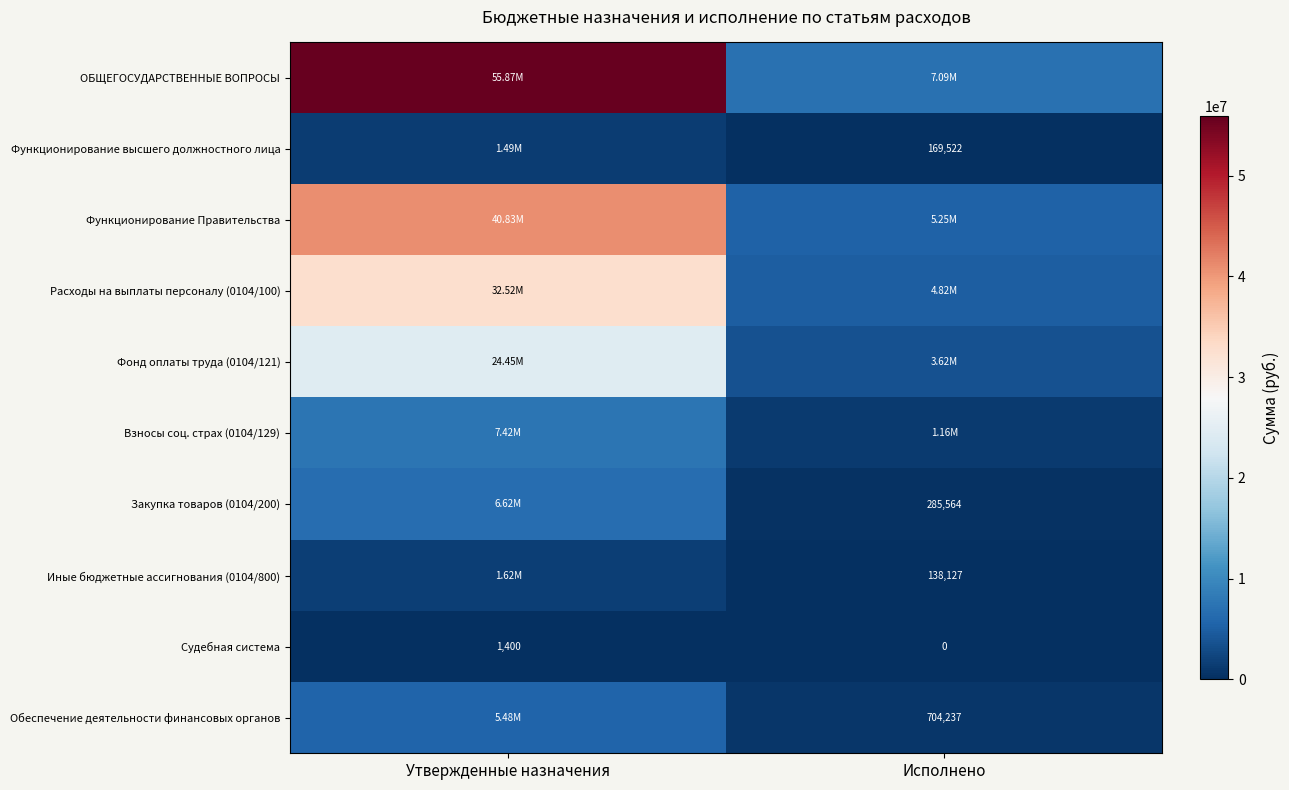

How many distinct data groups are displayed?

10